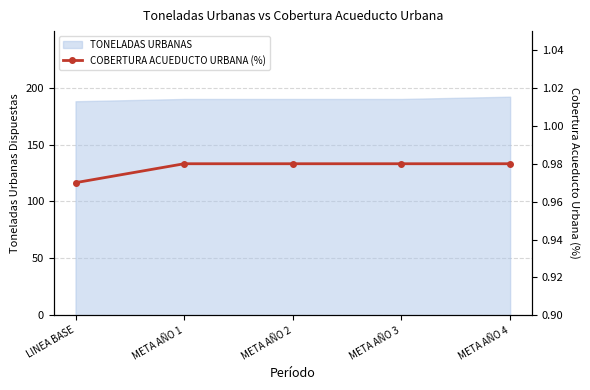

The value of TONELADAS URBANAS at LINEA BASE is 45. True or false?

False